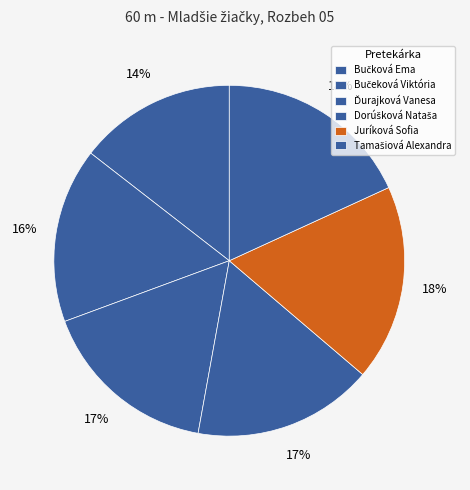

True or false: Ďurajková Vanesa accounts for 17% of the total.

True